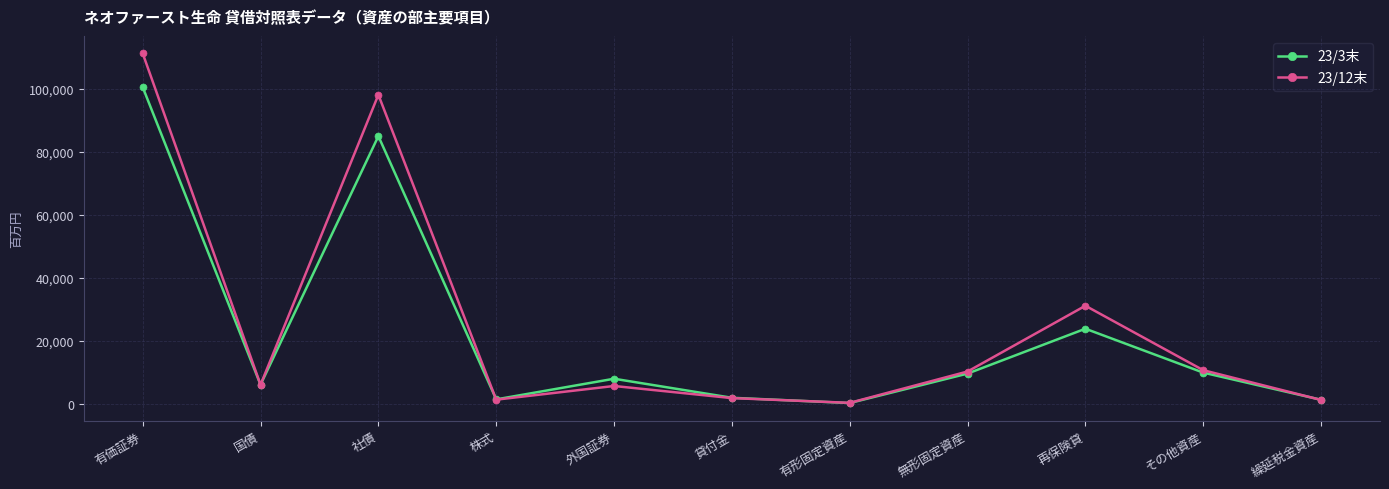

Which series has the widest spread of values?

23/12末